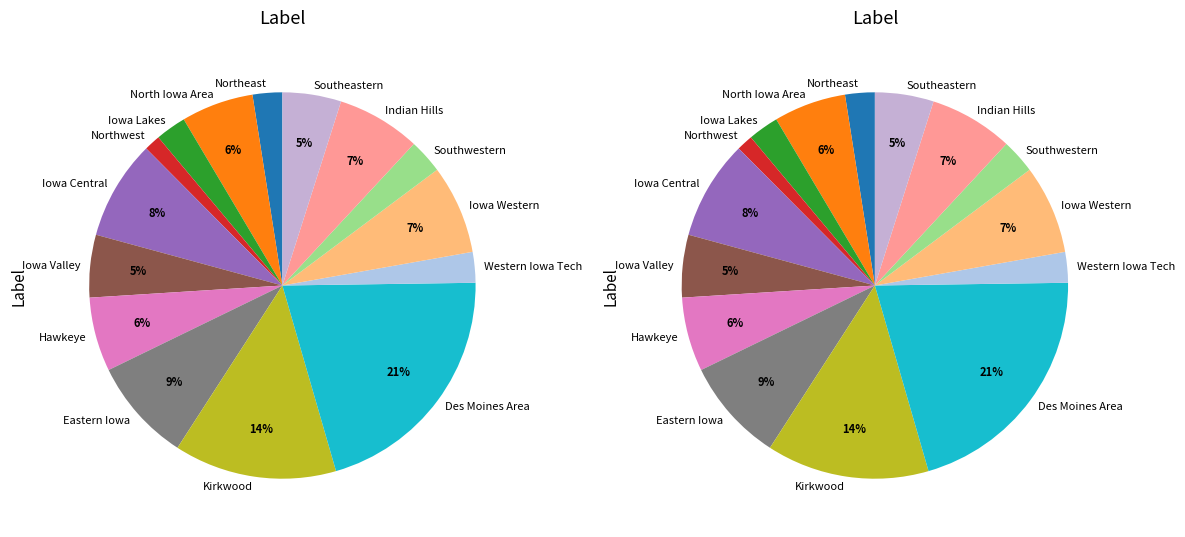

To the nearest percent, what portion does North Iowa Area represent?

6%